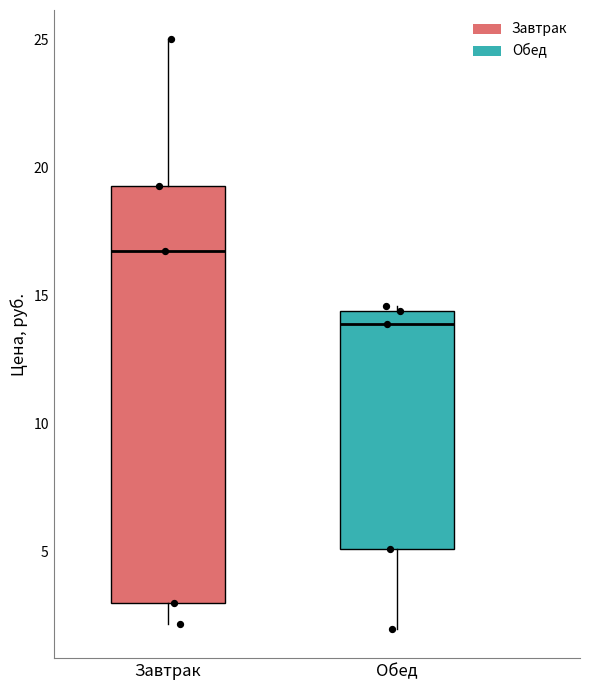

Which box is the tallest, from its lower edge to its upper edge?

Завтрак